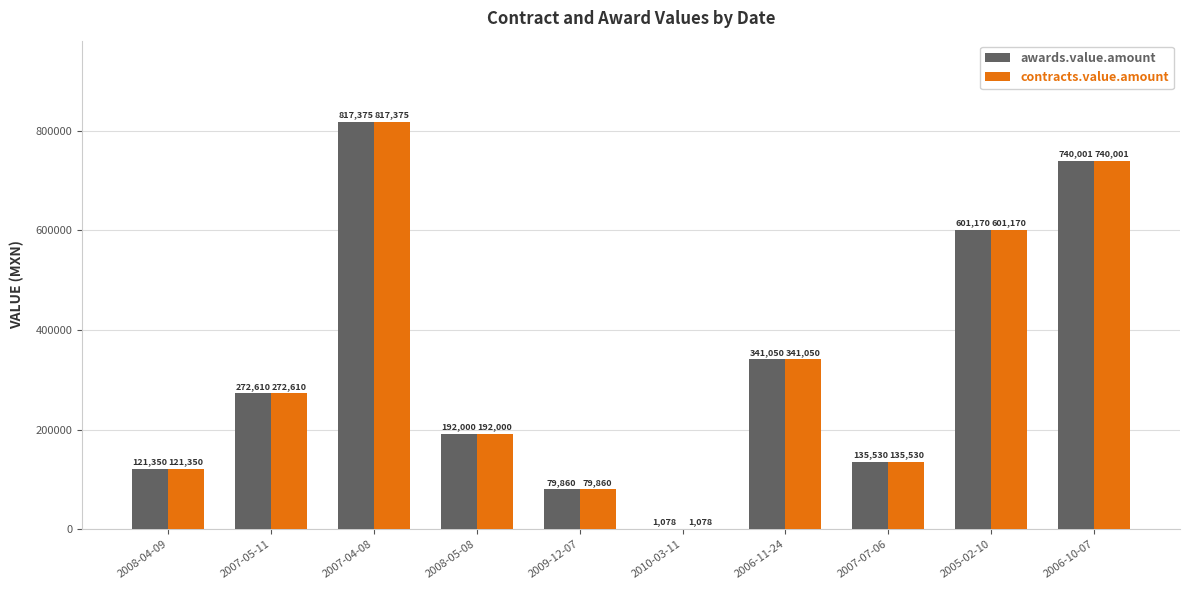

What is the sum of the contracts.value.amount values at 2008-04-09 and 2008-05-08?

313350.0